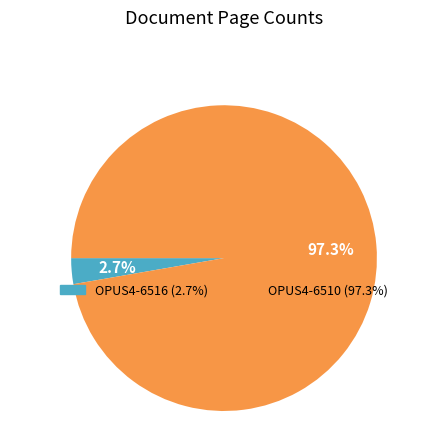

Rank the categories by value from highest to lowest.

OPUS4-6510, OPUS4-6516